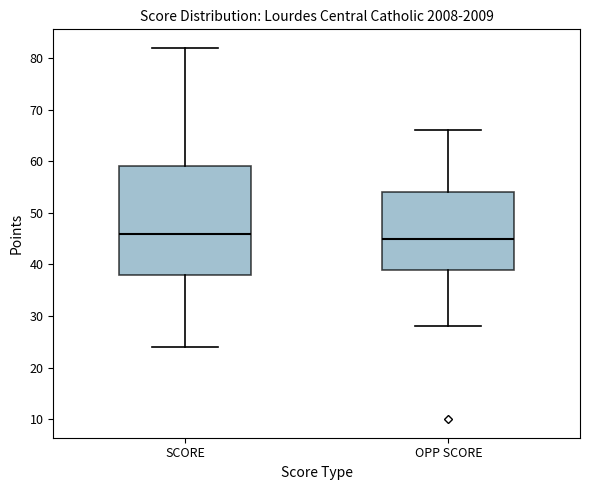

Reading left to right, transcribe this box plot: for each box, give where its median line is, the range the box spans, and where its two whiskers end, as read against the y-axis. The values are not printed on the chart, so give them approximately, as read against the axis.

SCORE: median 46, box 38 to 59, whiskers 24 to 82
OPP SCORE: median 45, box 39 to 54, whiskers 28 to 66